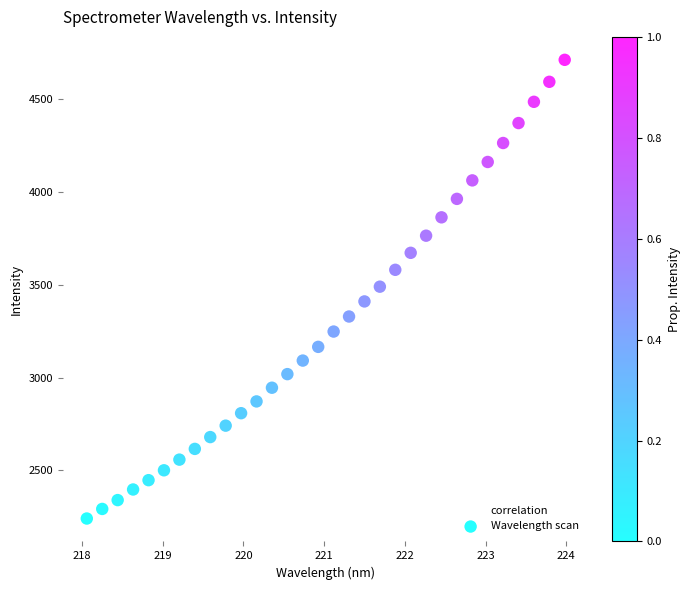

What is the range of Y values (max minus min)?

2466.4